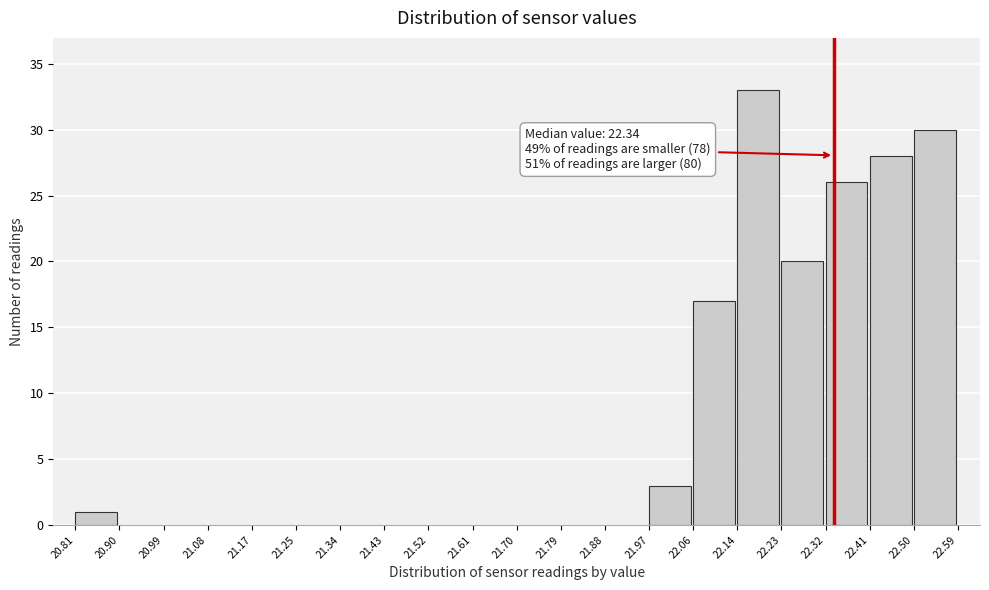

Over which range of the x-axis is the bar tallest?

22.14 to 22.23